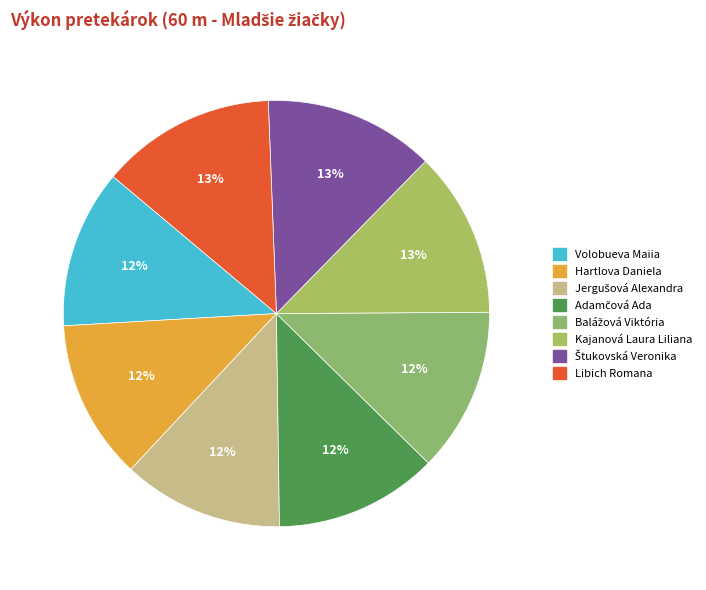

What is the ratio of the value at Balážová Viktória to the value at Štukovská Veronika?

1.0